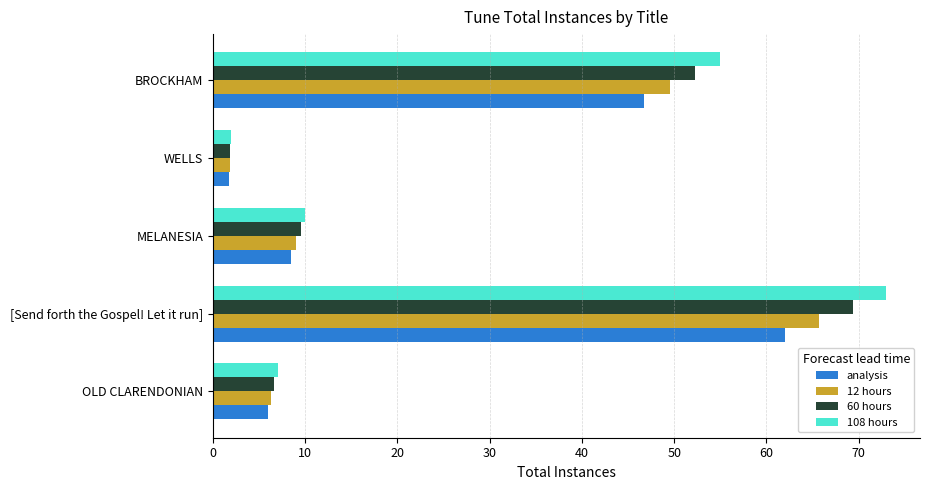

Which category has the highest value across all series?

[Send forth the Gospel! Let it run]